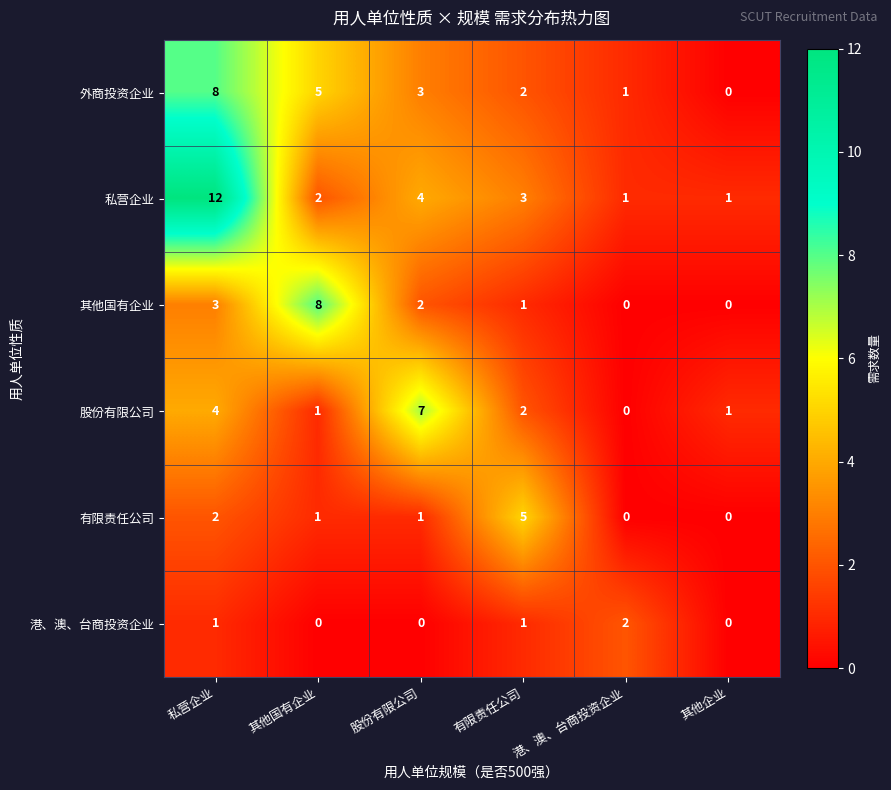

Which series has the widest spread of values?

私营企业